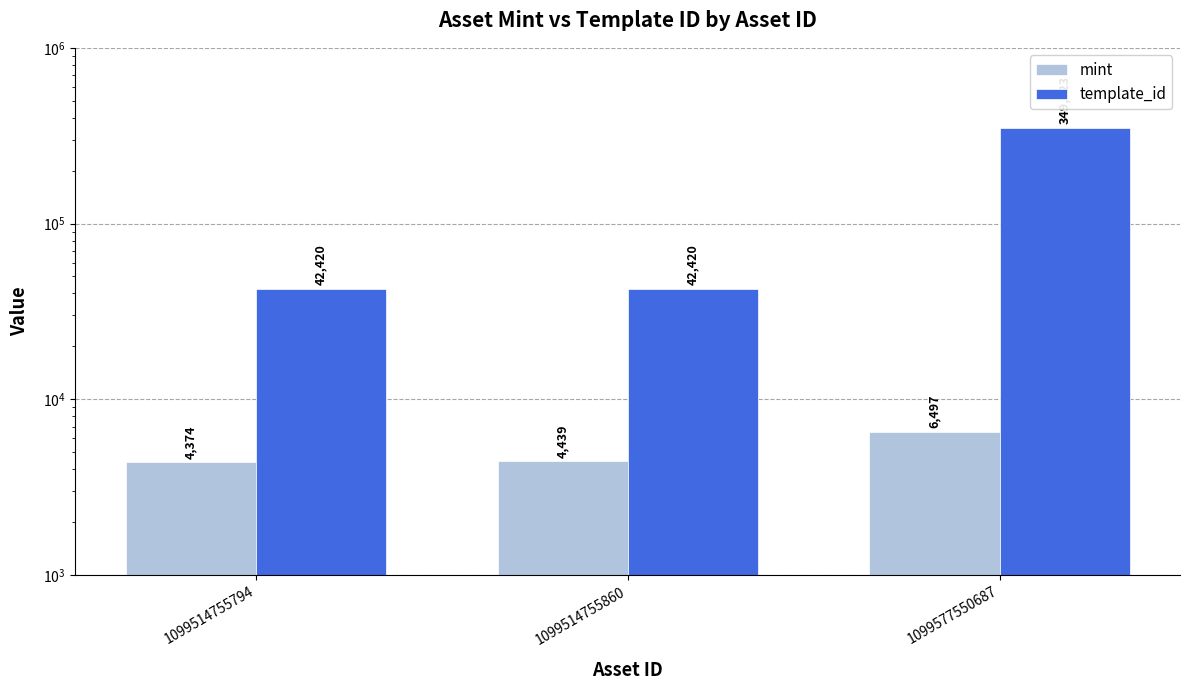

Where is template_id nearest to the value 195971?

1099514755794